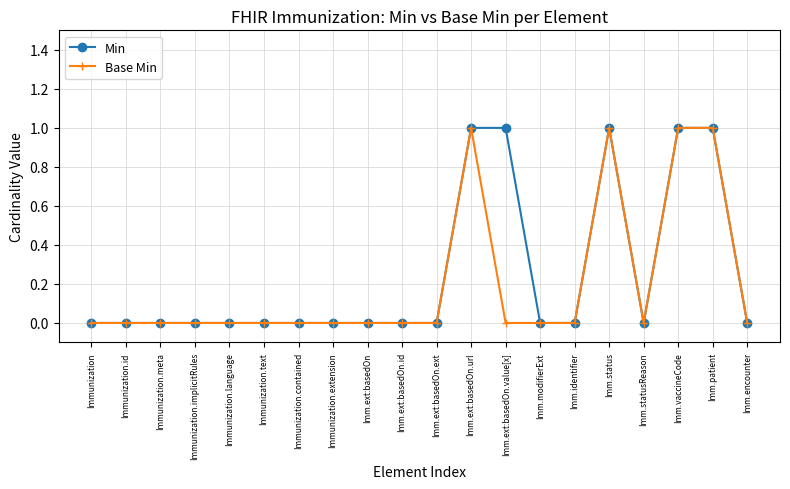

Between Imm.ext:basedOn.url and Imm.ext:basedOn.value[x], which series saw the biggest shift?

Base Min